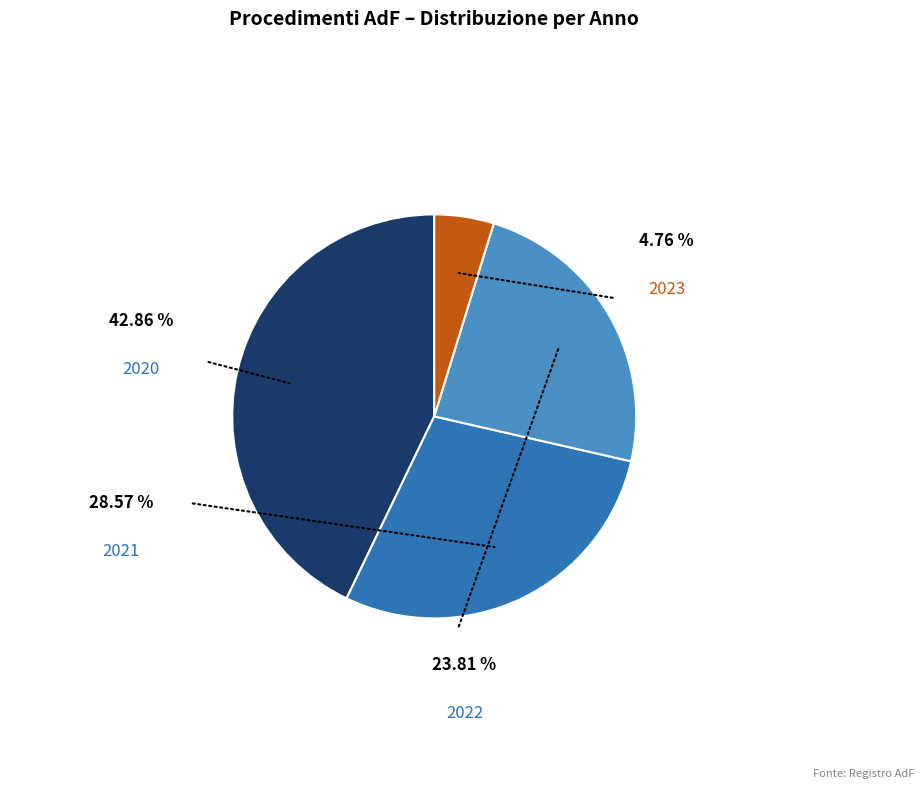

Is it true that 2023 is 5% of the pie?

True